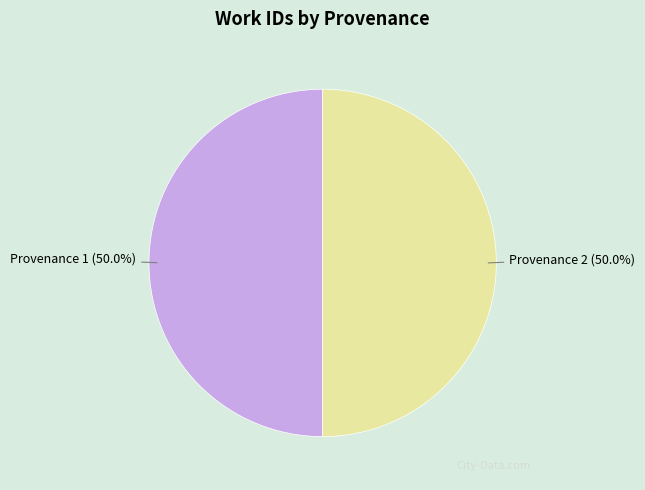

How many slices are in this pie chart?

2